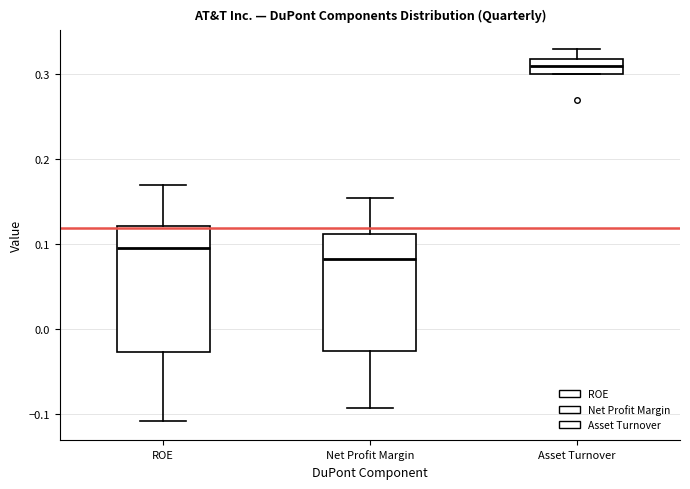

Where does the lower whisker of the box for ROE end on the y-axis? The values are not printed on the chart, so give them approximately, as read against the axis.

-0.11